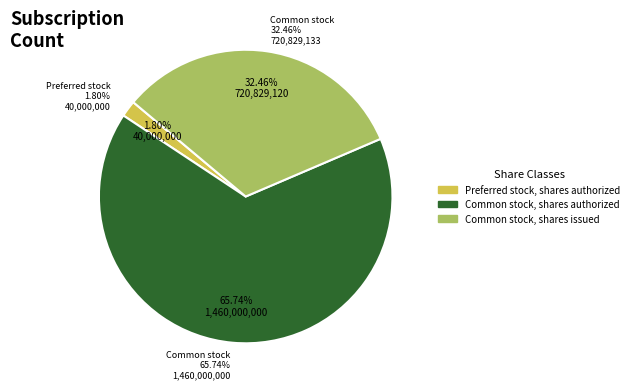

What percentage is the Common stock, shares authorized slice, to the nearest percent?

66%